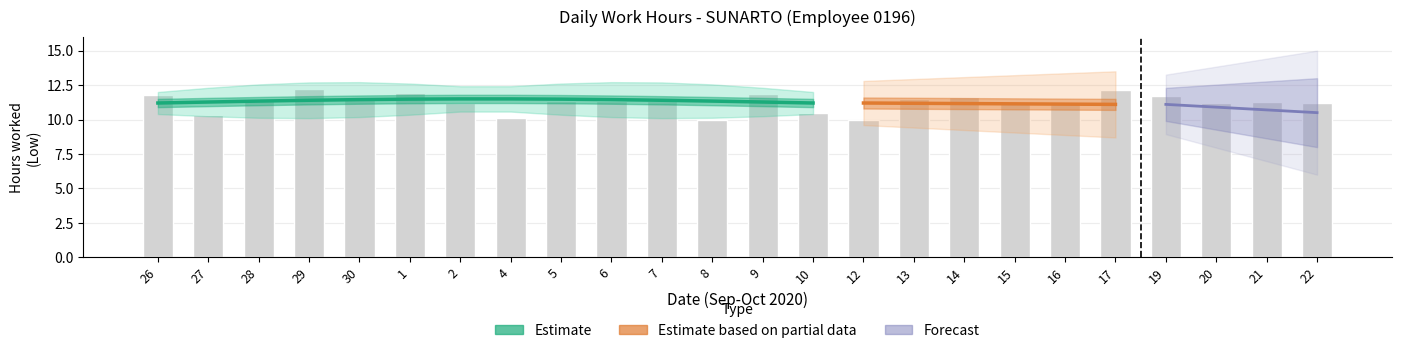

Are the bars horizontal?

No